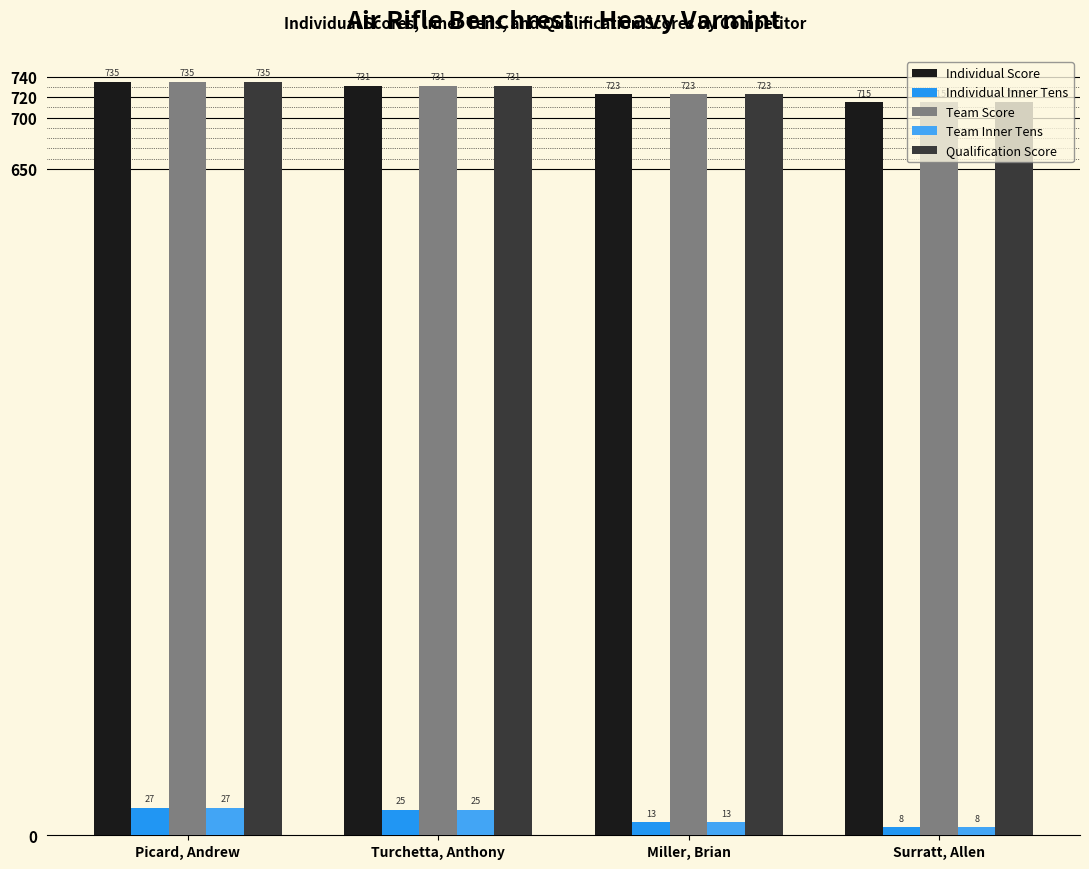

Is the value of Qualification Score at Miller, Brian greater than the value of Individual Score at Surratt, Allen?

Yes